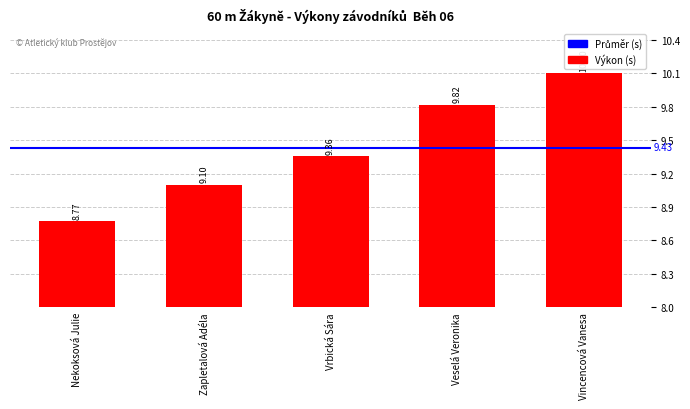

Does the chart contain stacked bars?

No